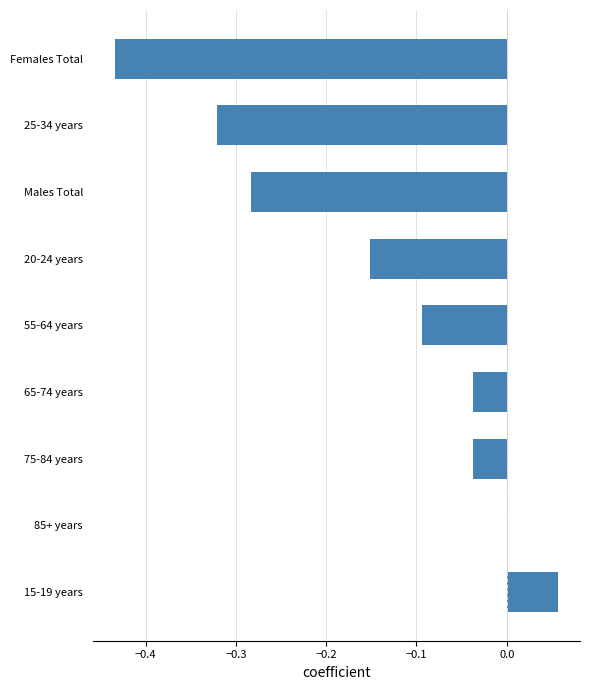

At which label is the value closest to 0?

85+ years